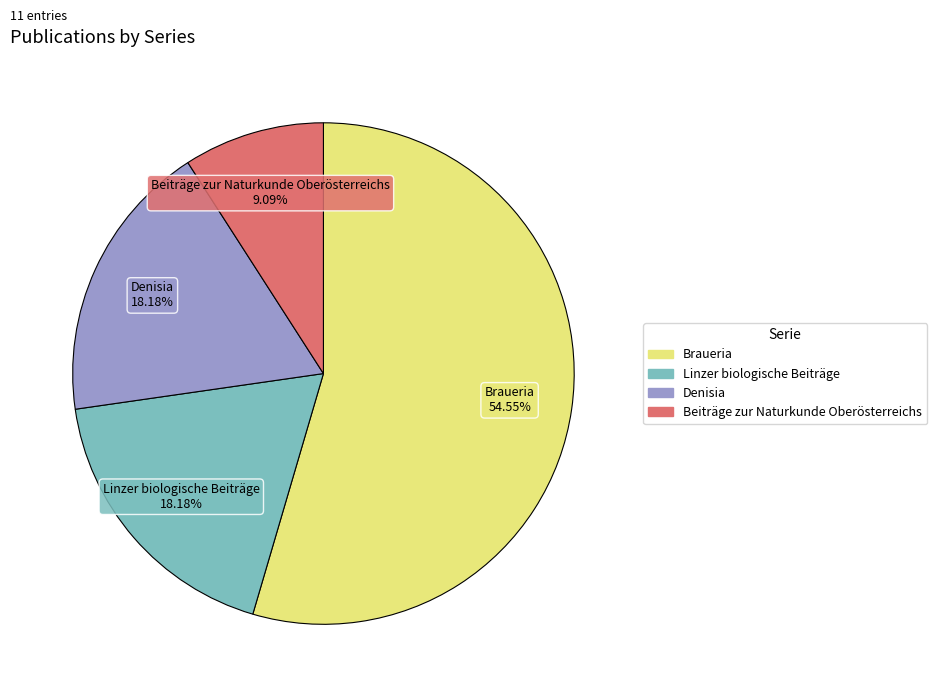

Does any single category account for the majority?

Yes